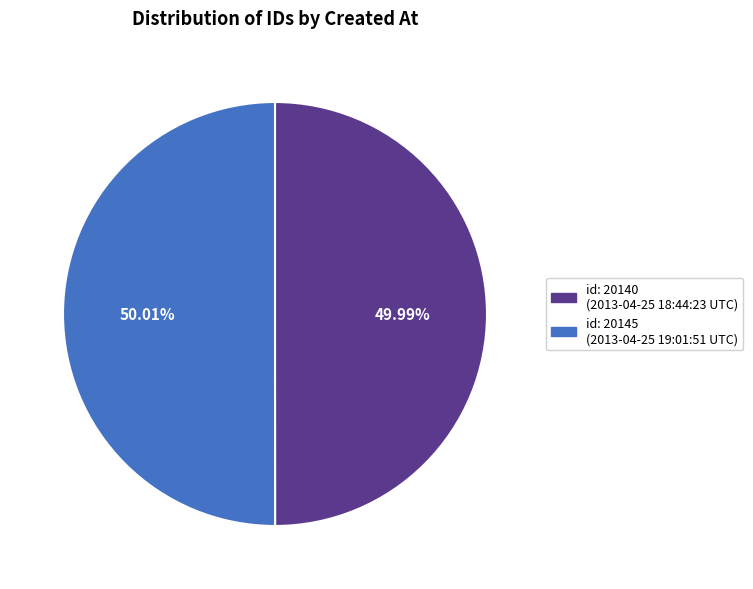

Is there a majority slice in this chart?

Yes